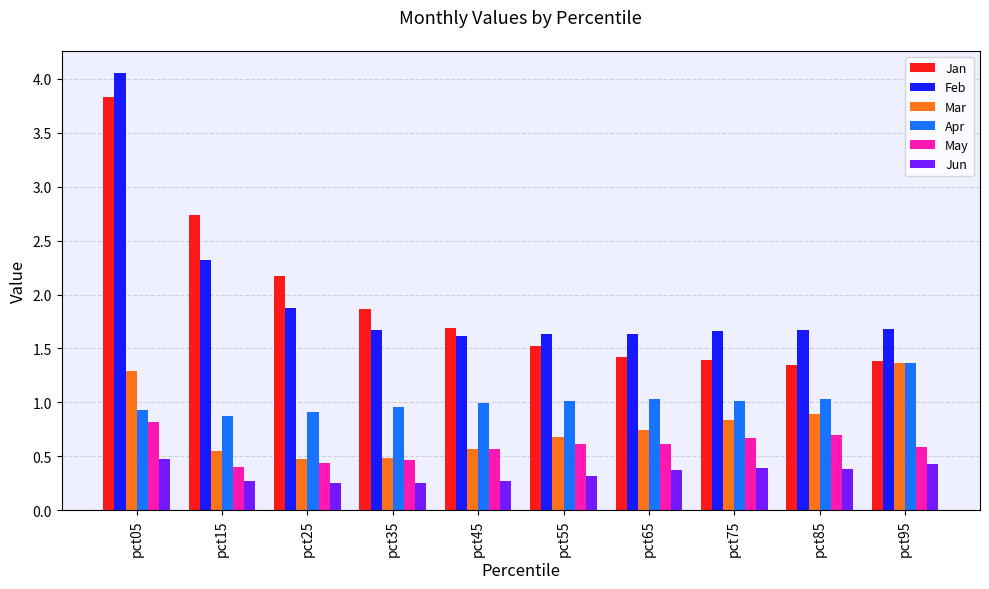

At how many categories does at least one series exceed 3?

1